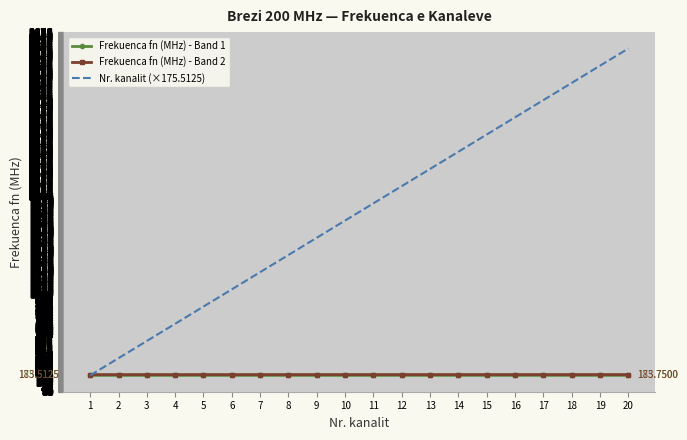

Which series has the largest range (max minus min)?

Nr. kanalit (×175.5125)